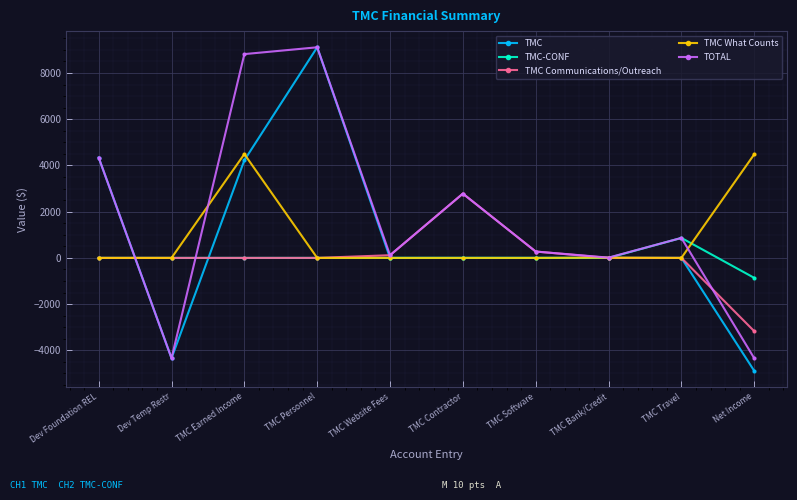

Where is the first local maximum for TMC?

TMC Personnel